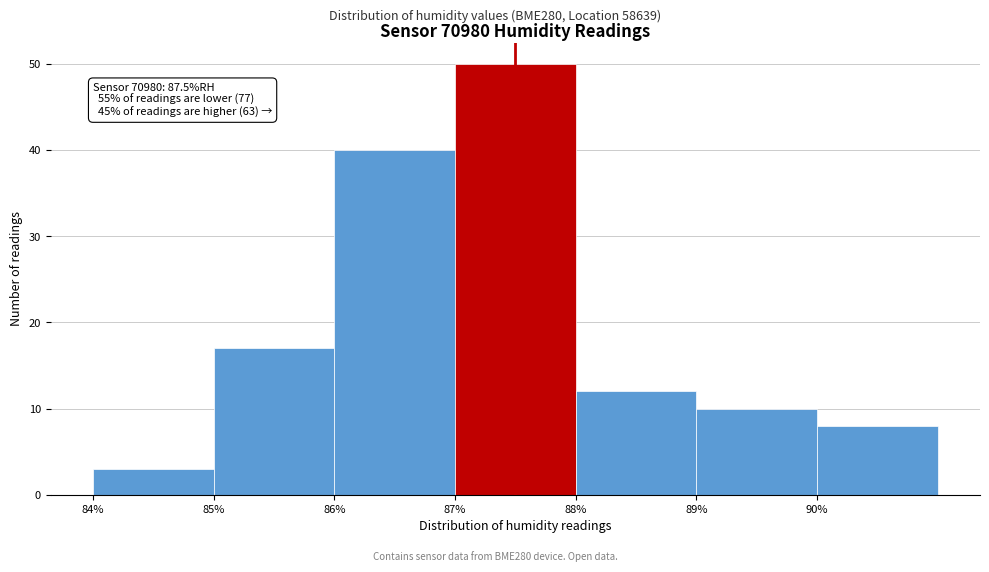

Over which range of the x-axis is the bar tallest?

87 to 88